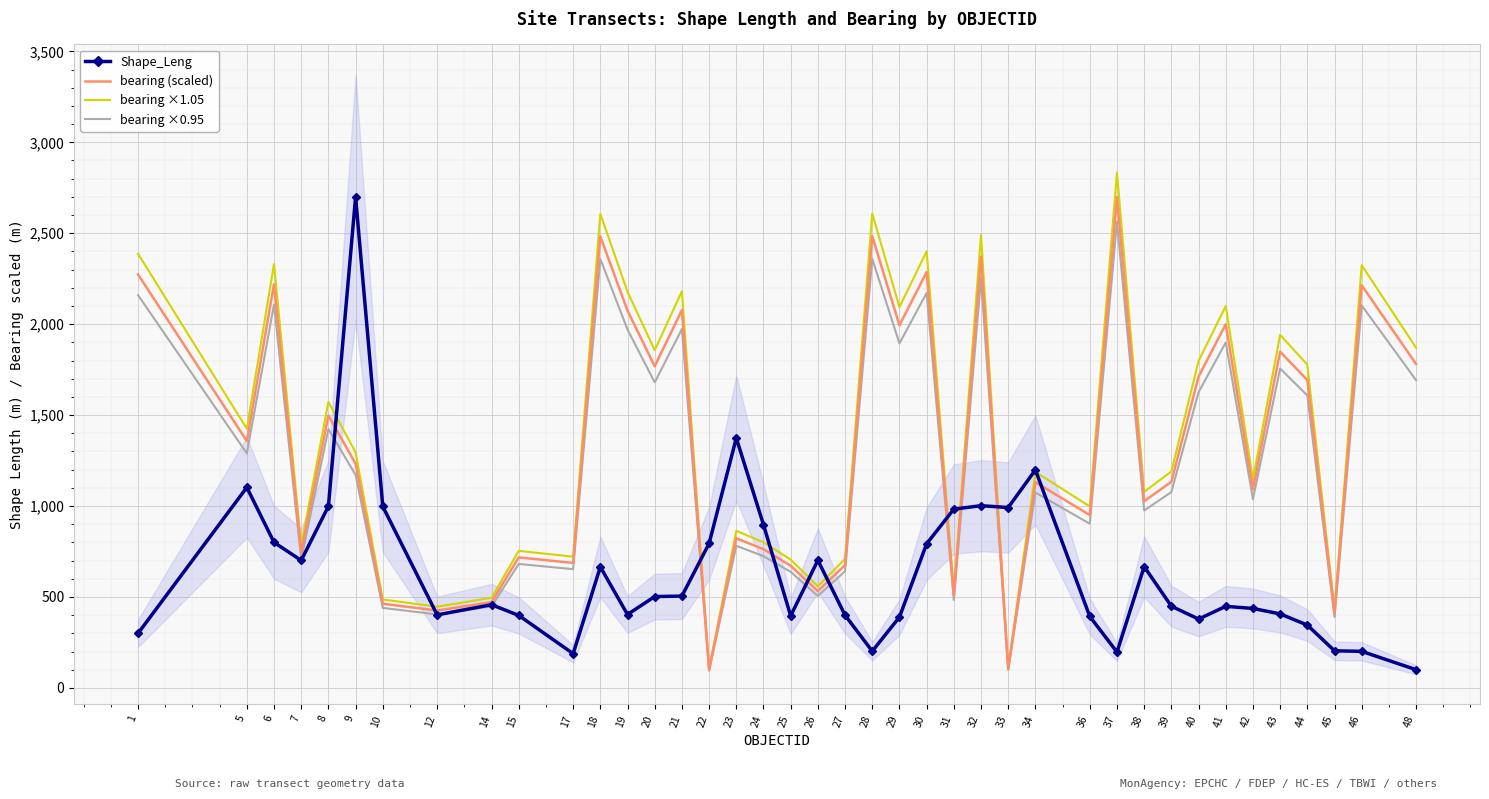

At which label does bearing (scaled) first exceed 1232?

1